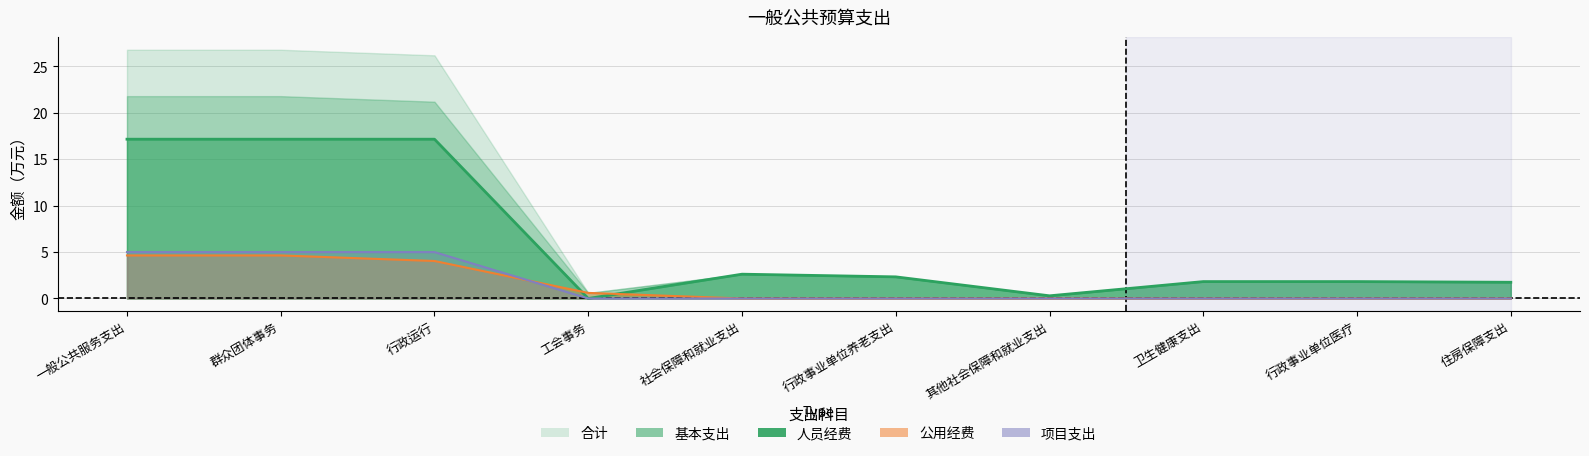

At which label does 合计 reach its peak?

一般公共服务支出